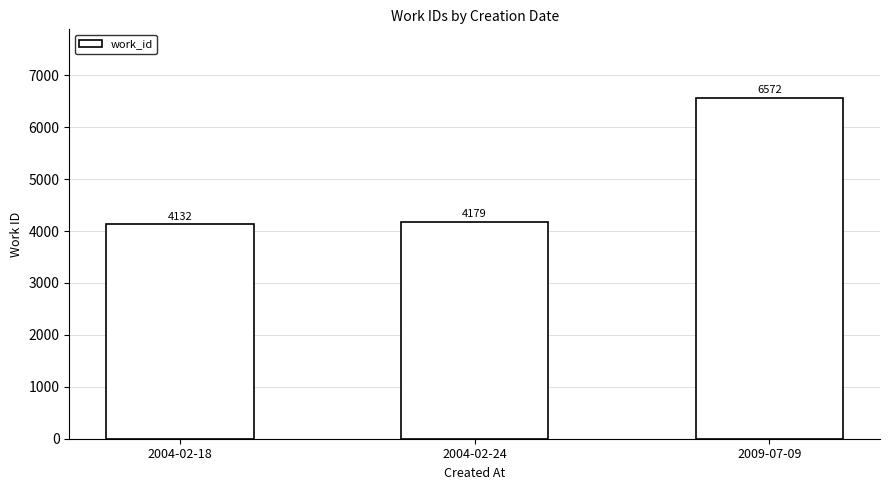

Reading left to right, list all the values displayed in this chart.

2004-02-18=4132	2004-02-24=4179	2009-07-09=6572